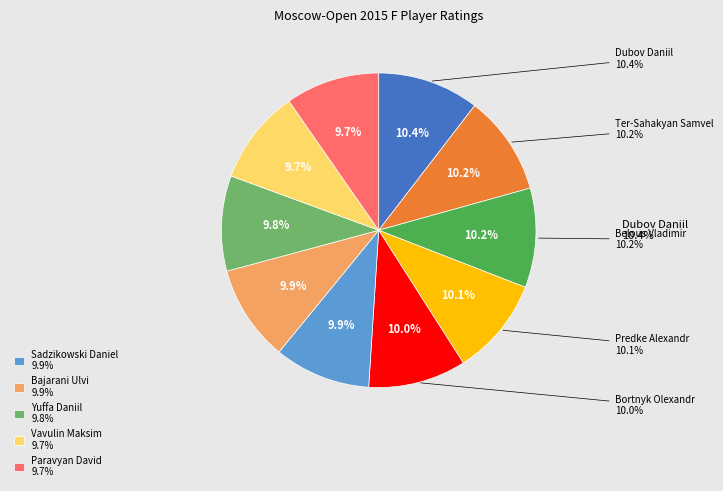

Count the number of slices in the pie.

10